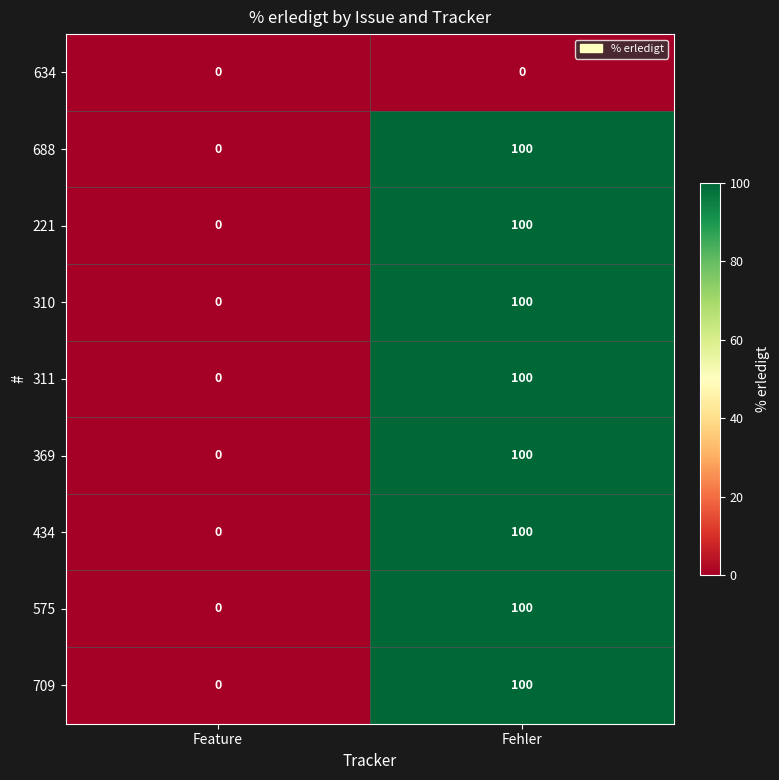

At which category is the sum across all series the highest?

Fehler